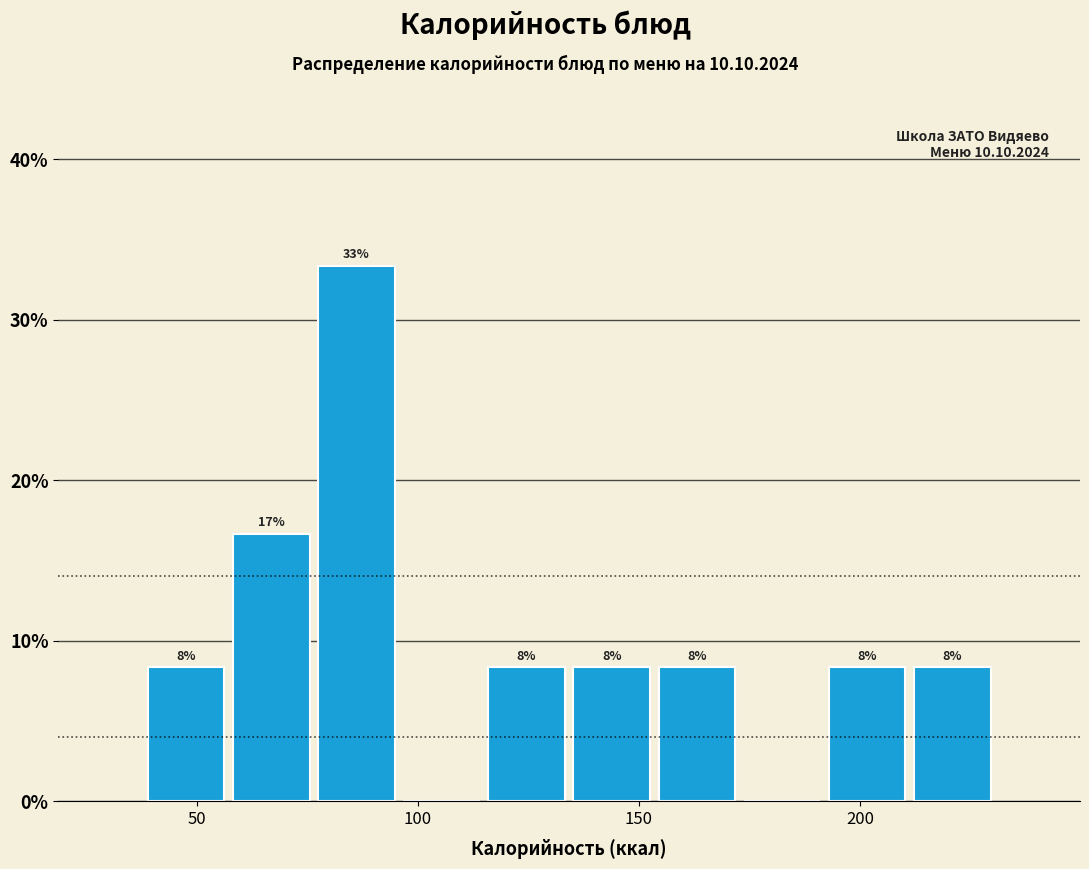

Around what value on the x-axis is the tallest bar? Give the approximate position of its centre, as read against the axis.

85